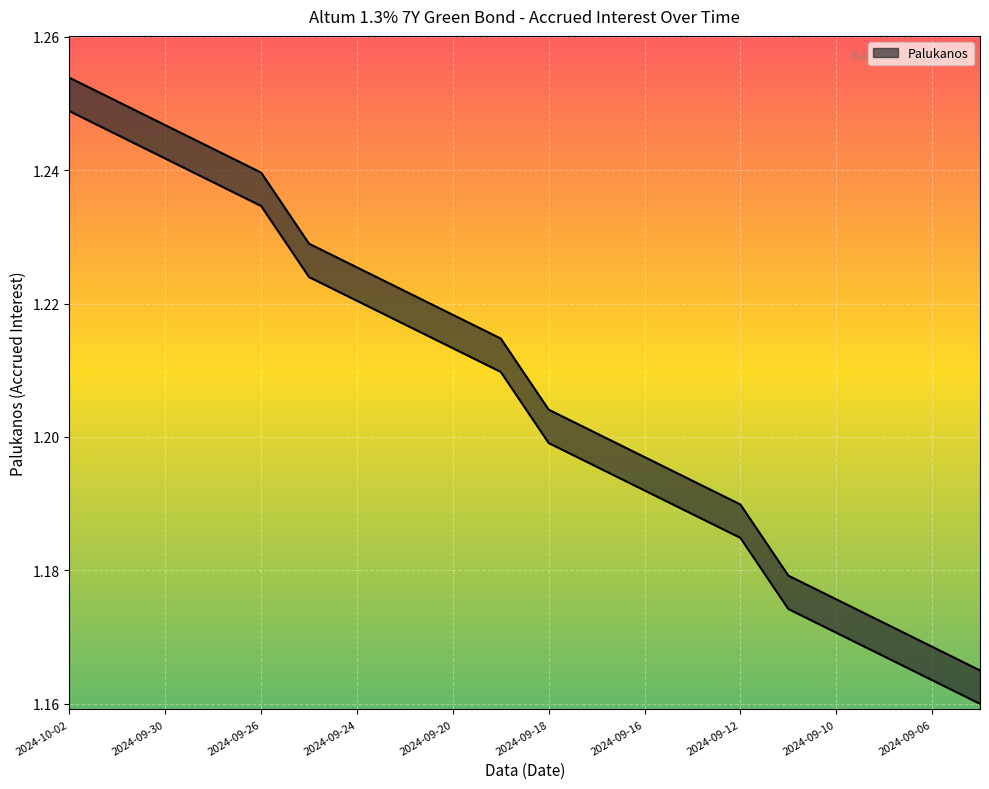

What position from the right is 2024-09-10?

4